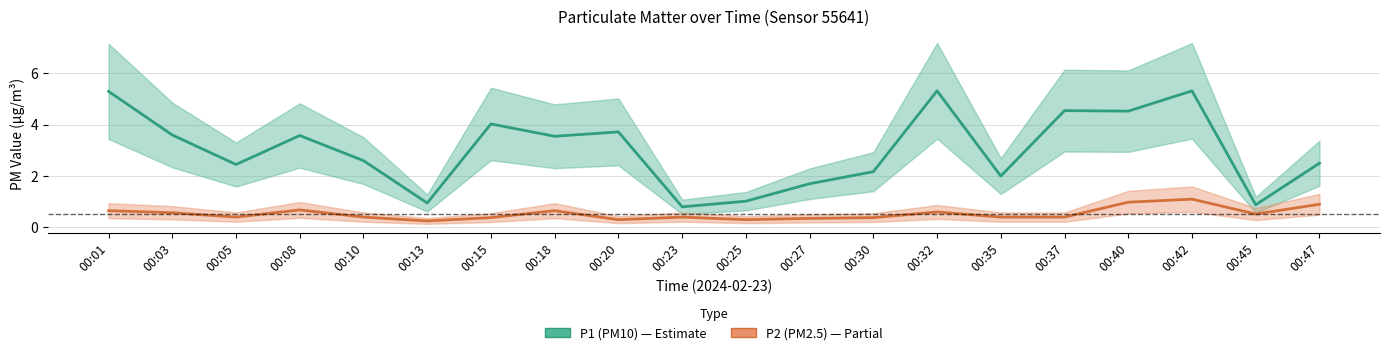

What is the total value across all series at 00:35?

2.4